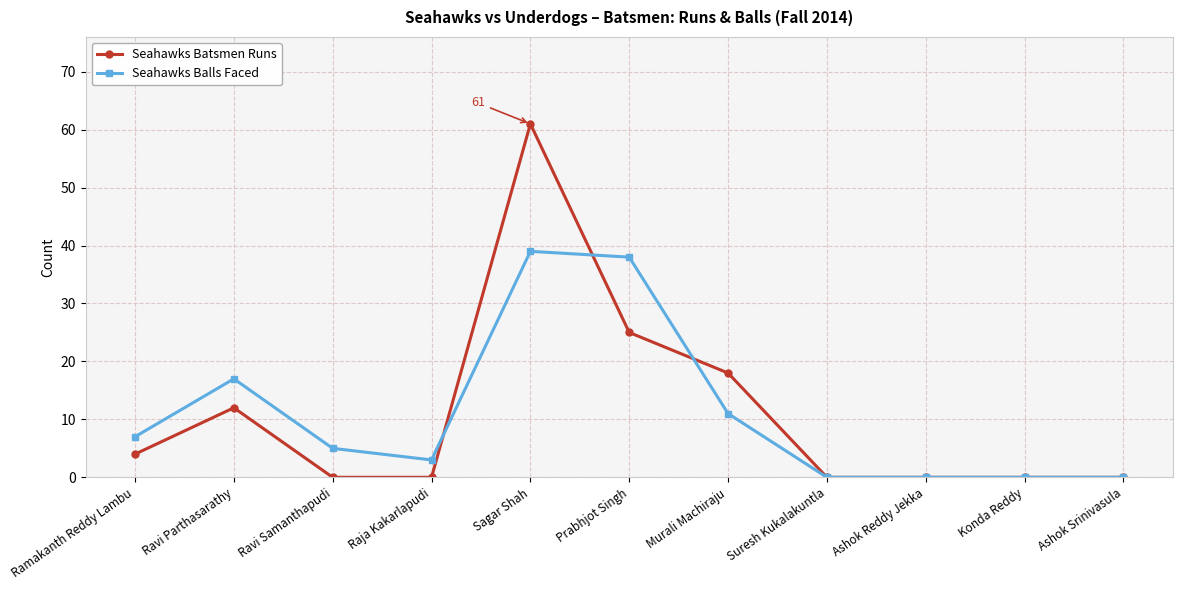

Reading left to right, extract all data points from this chart.

Seahawks Batsmen Runs: 4	12	0	0	61	25	18	0	0	0	0
Seahawks Balls Faced: 7	17	5	3	39	38	11	0	0	0	0